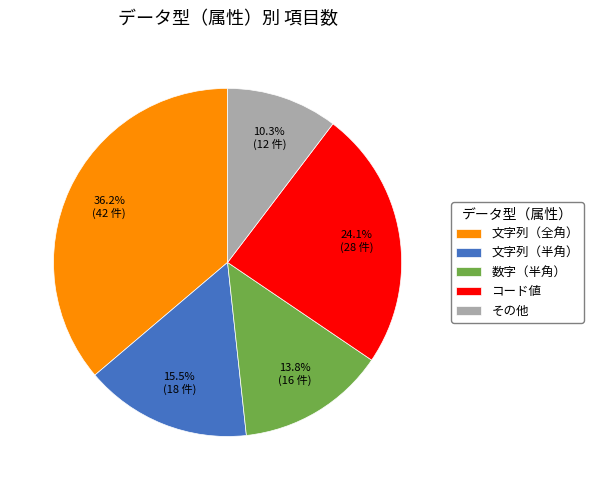

Is 文字列（全角） the majority of the pie?

No